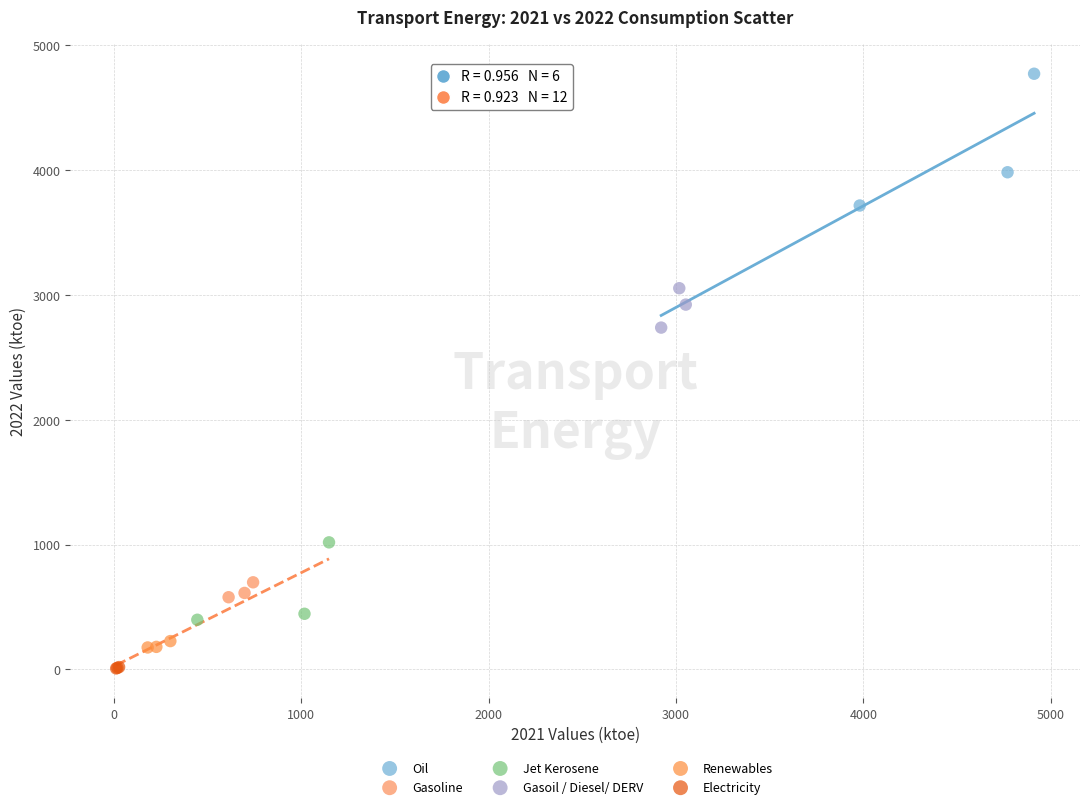

What are all the series names shown in the legend?

Oil, Gasoline, Jet Kerosene, Gasoil / Diesel/ DERV, Renewables, Electricity